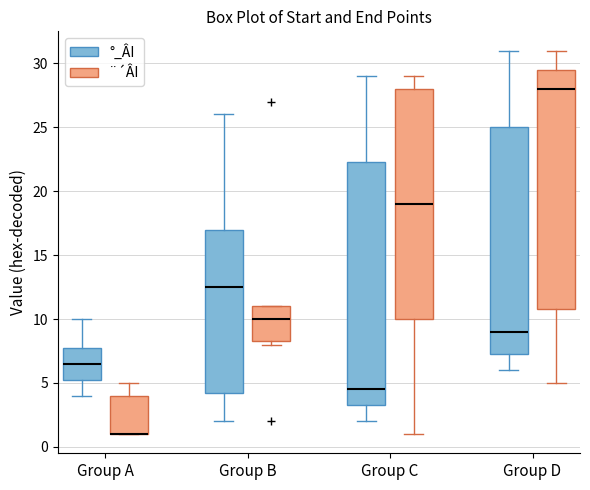

Reading left to right, transcribe this box plot: for each box, give where its median line is, the range the box spans, and where its two whiskers end, as read against the y-axis. The values are not printed on the chart, so give them approximately, as read against the axis.

Group A (°_ÂI): median 6.5, box 5.5 to 8.0, whiskers 4.0 to 10.0
Group A (¨´ÂI): median 1.0 (drawn on the box's lower edge), box 1.0 to 4.0, whiskers 1.0 to 5.0
Group B (°_ÂI): median 12.5, box 4.5 to 17.0, whiskers 2.0 to 26.0
Group B (¨´ÂI): median 10.0, box 8.5 to 11.0, whiskers 8.0 to 11.0
Group C (°_ÂI): median 4.5, box 3.5 to 22.5, whiskers 2.0 to 29.0
Group C (¨´ÂI): median 19.0, box 10.0 to 28.0, whiskers 1.0 to 29.0
Group D (°_ÂI): median 9.0, box 7.5 to 25.0, whiskers 6.0 to 31.0
Group D (¨´ÂI): median 28.0, box 11.0 to 29.5, whiskers 5.0 to 31.0